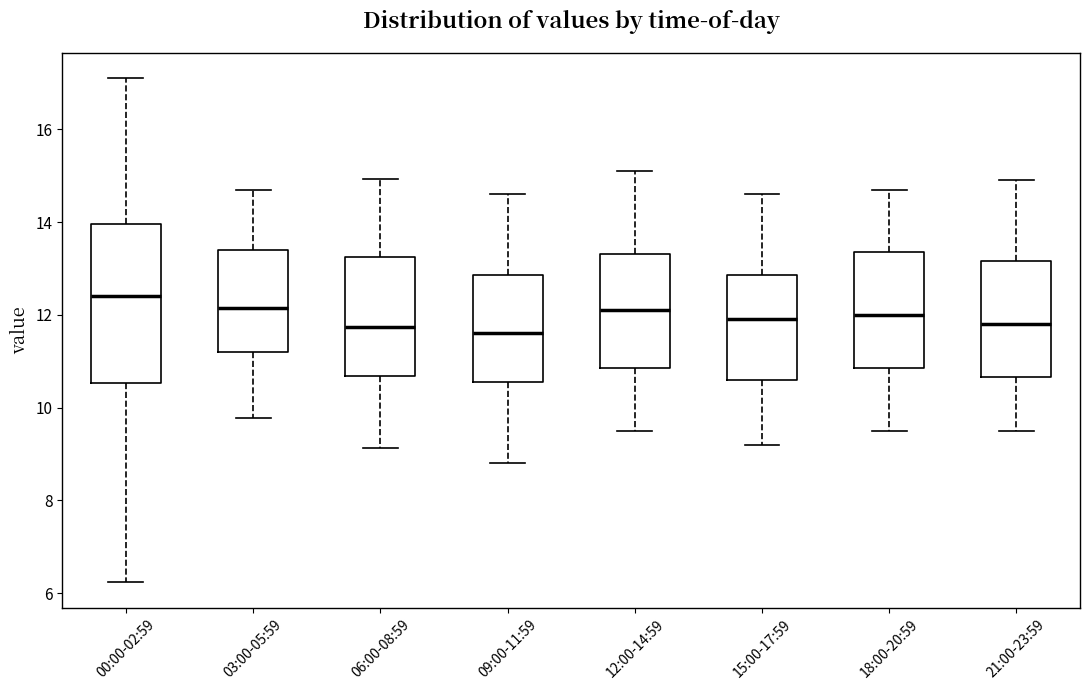

Where does the lower whisker of the box for 00:00-02:59 end on the y-axis? The values are not printed on the chart, so give them approximately, as read against the axis.

6.2